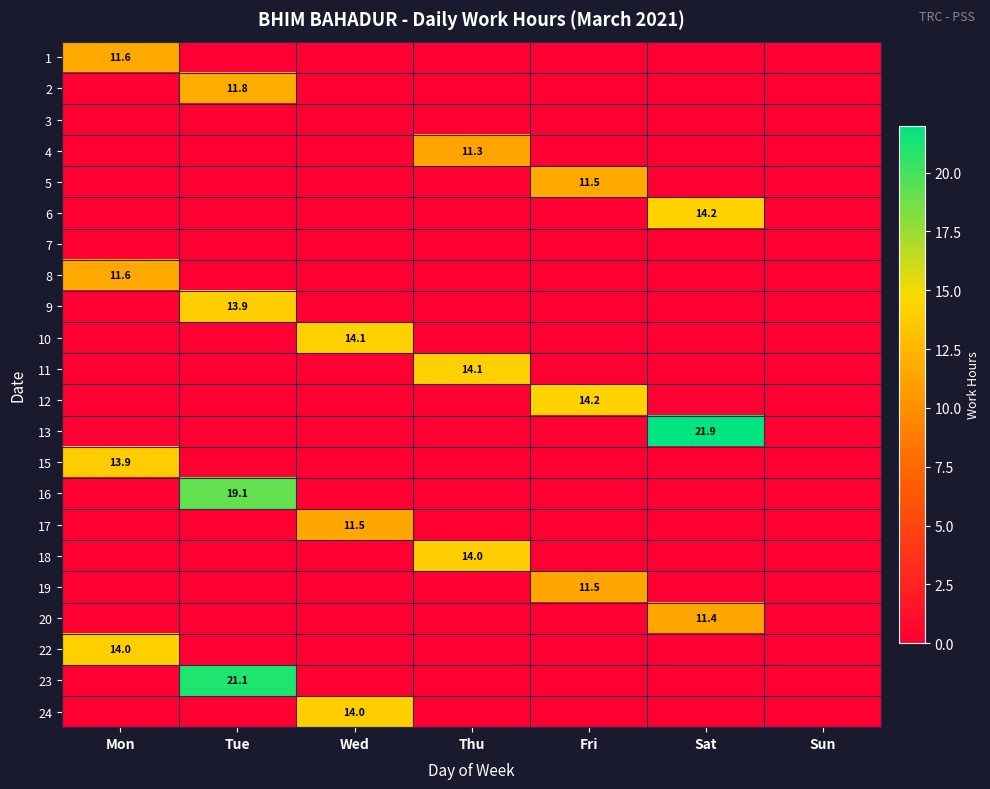

The 15 series shows 22.0 at Mon. True or false?

False